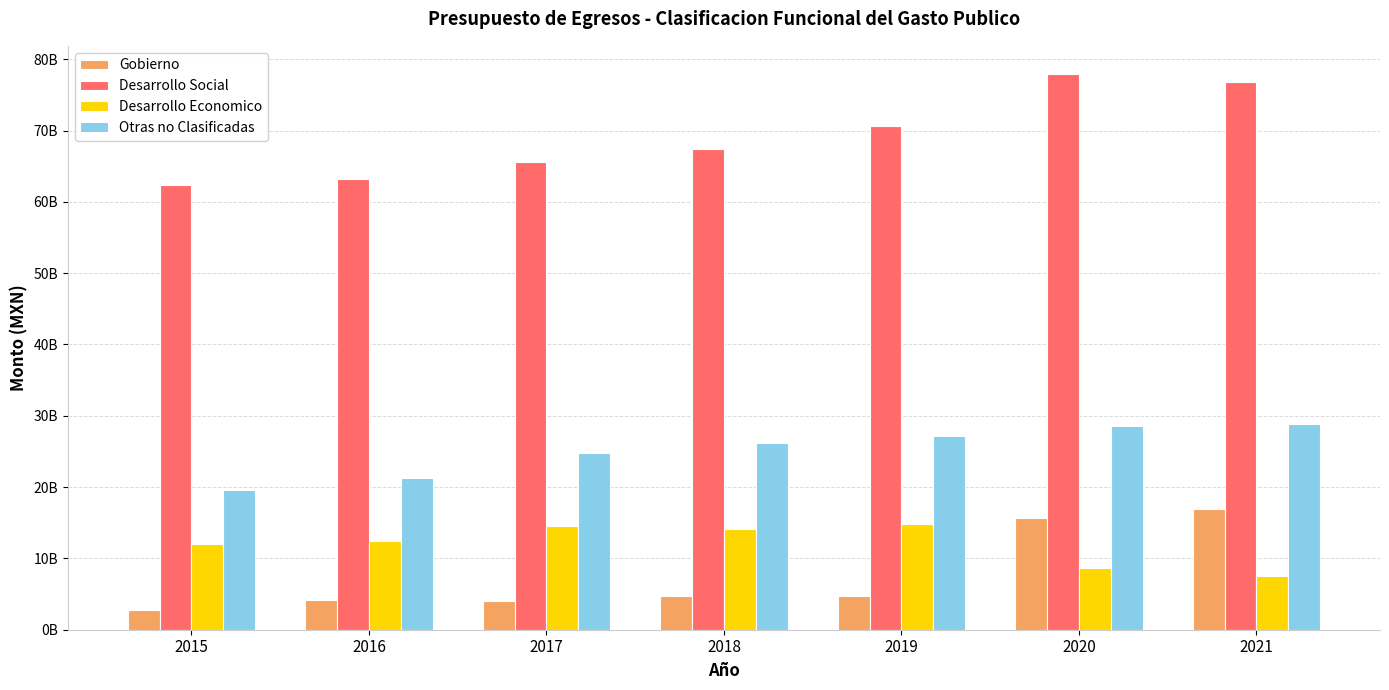

The Desarrollo Social series shows 99057270616.2 at 2016. True or false?

False